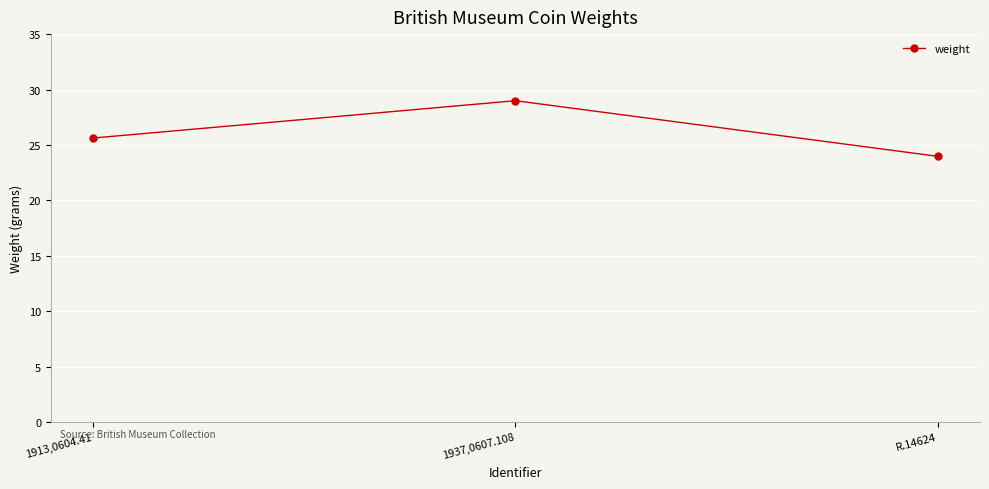

Reading left to right, what are all the values shown in this chart?

25.6	29.0	24.0